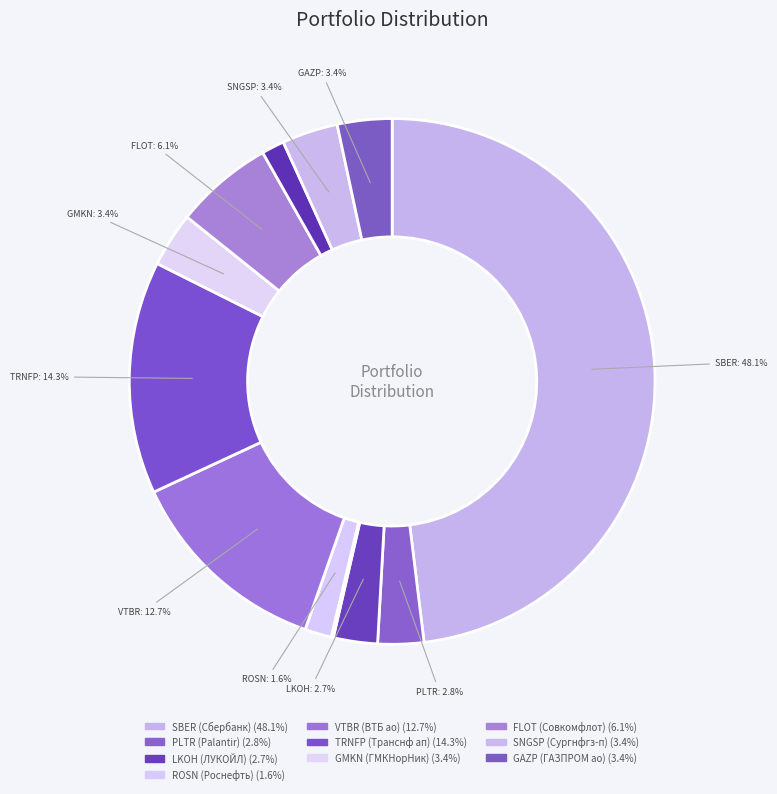

How many slices are in this pie chart?

12